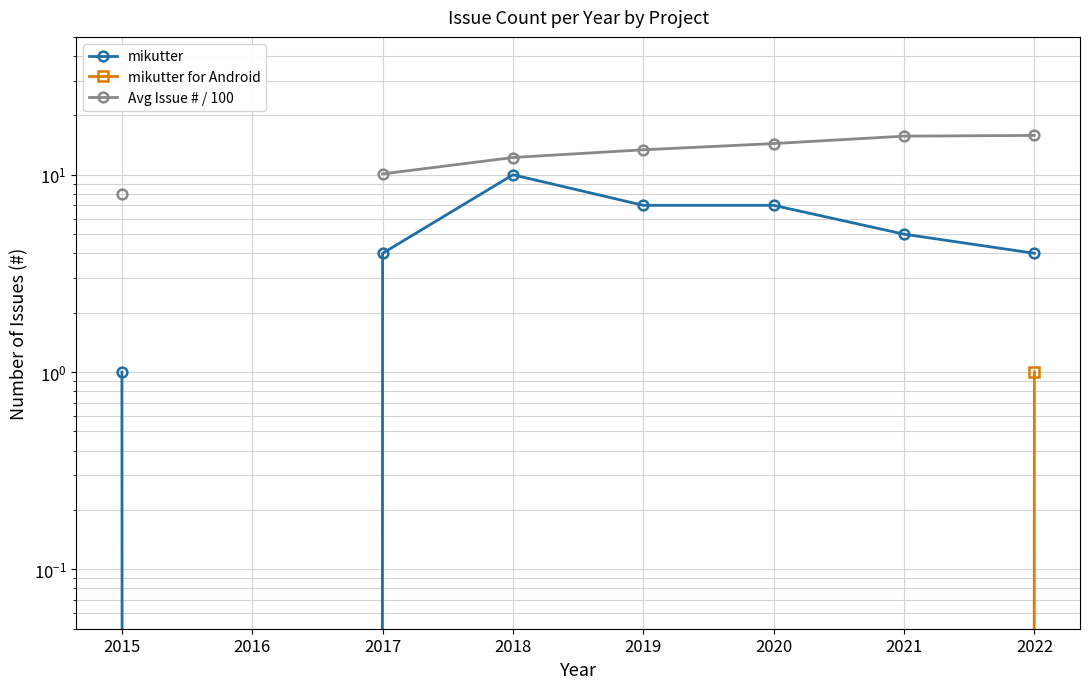

What value does the mikutter series have at 2015?

1.0